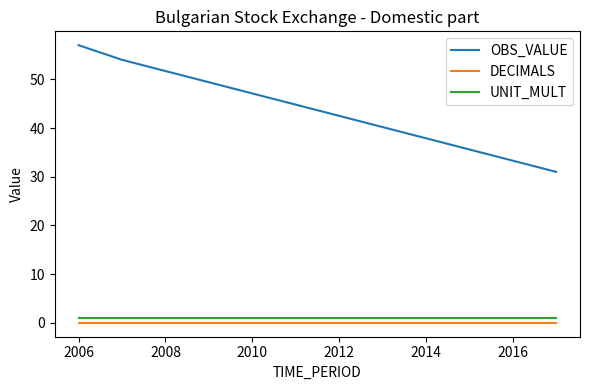

Which series has the widest spread of values?

OBS_VALUE